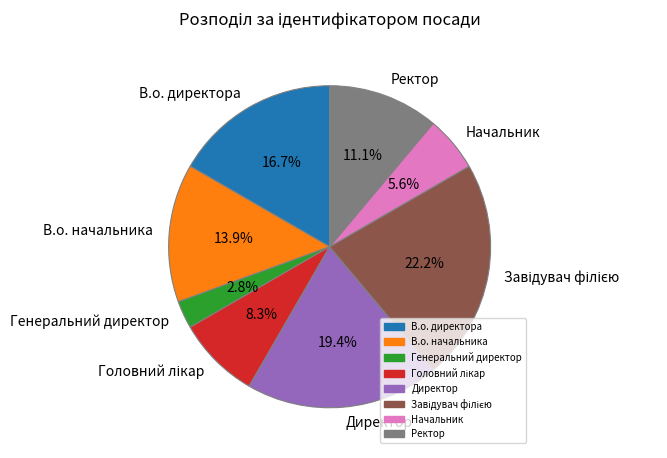

How many slices are in this pie chart?

8